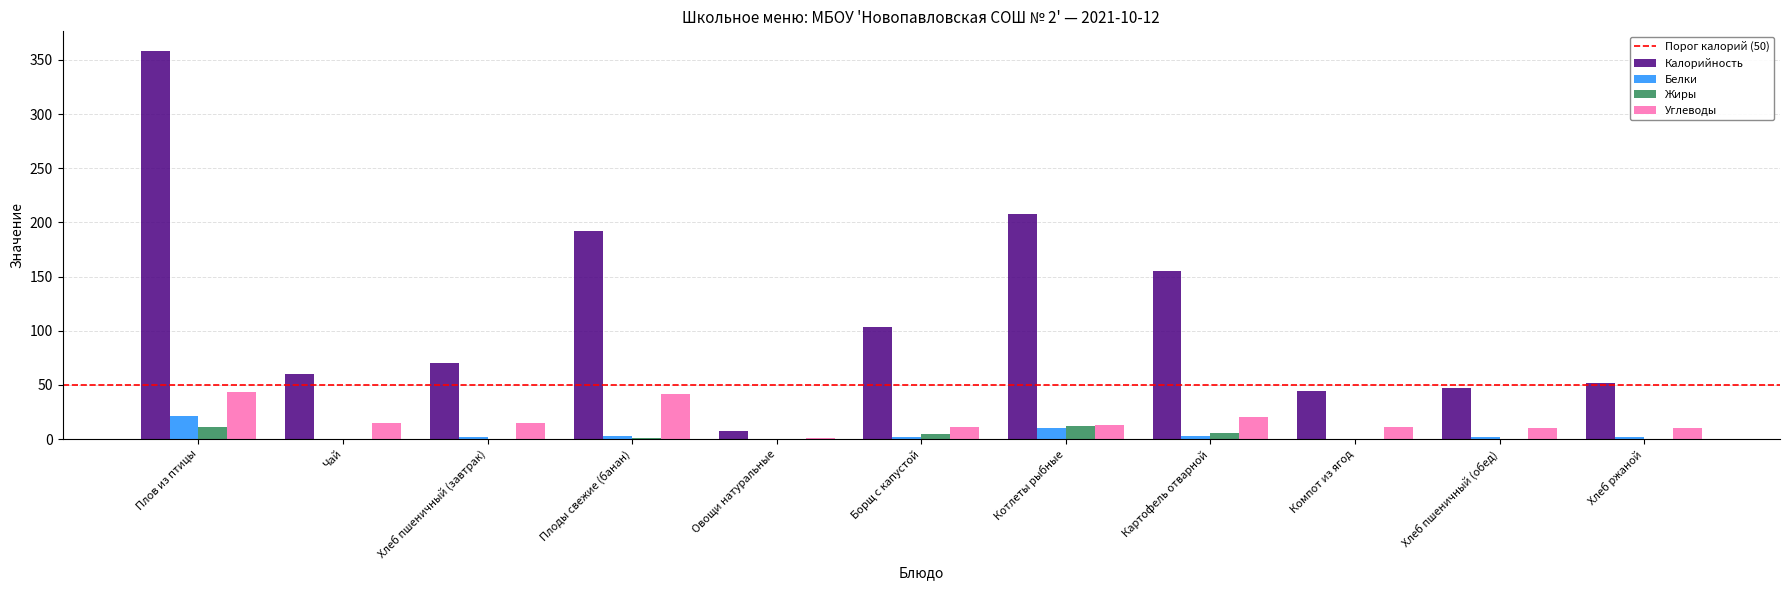

Which series changed the most between Хлеб пшеничный (завтрак) and Картофель отварной?

Калорийность